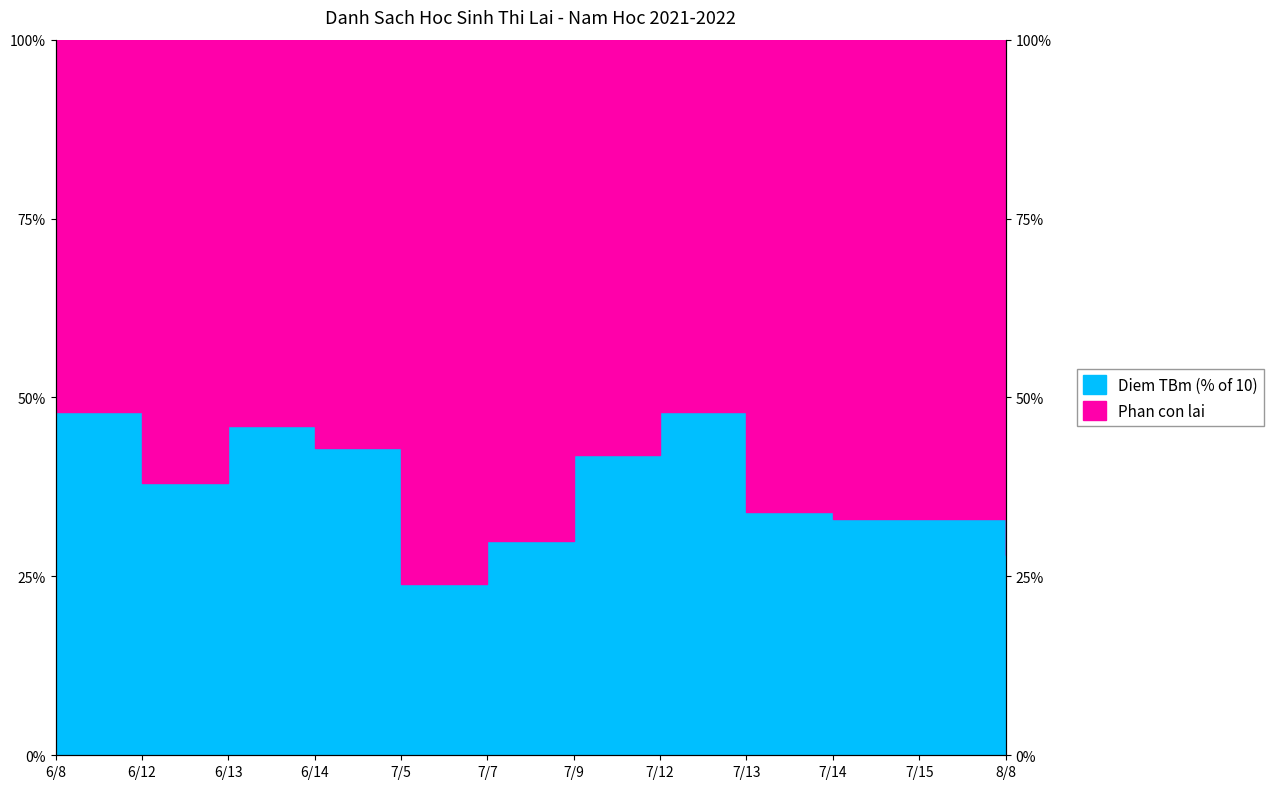

The value at 6/13 is 75.7. True or false?

False